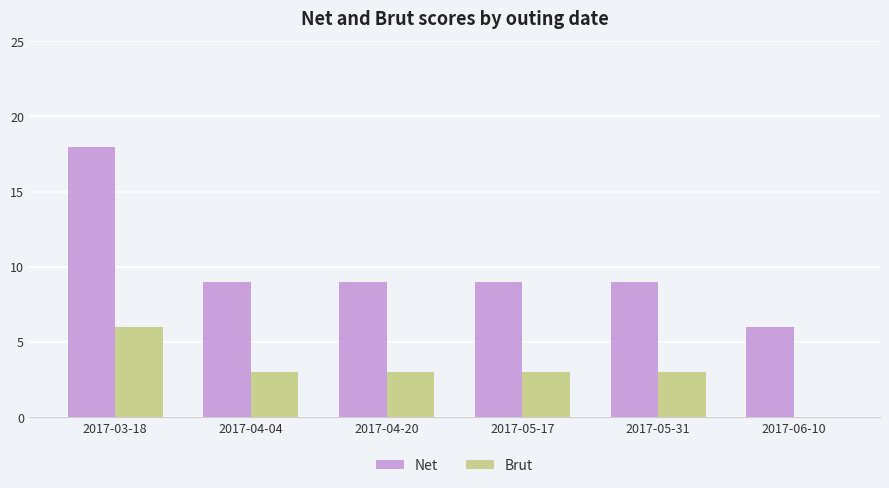

Is it true that Net equals 9 at 2017-04-04?

True